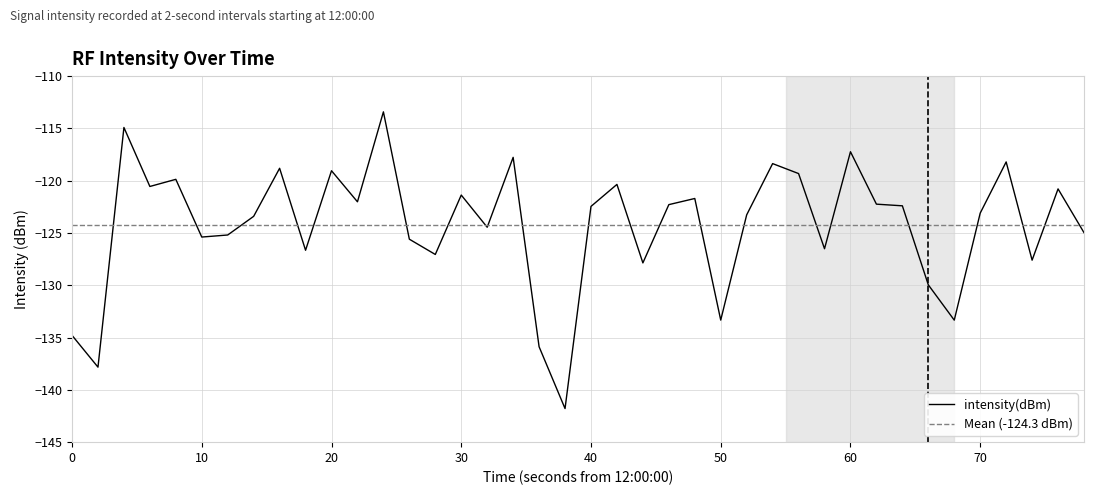

What is the highest value of the intensity(dBm) series?

-113.4